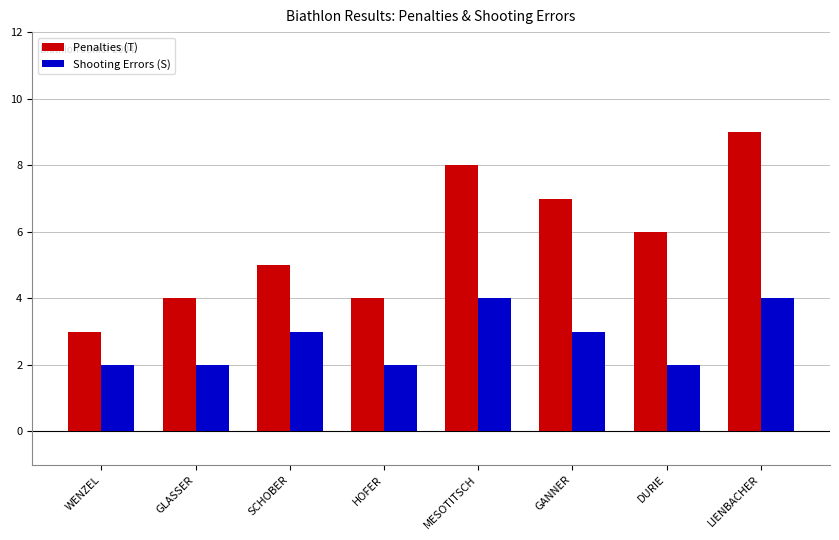

What is the minimum value for Shooting Errors (S)?

2